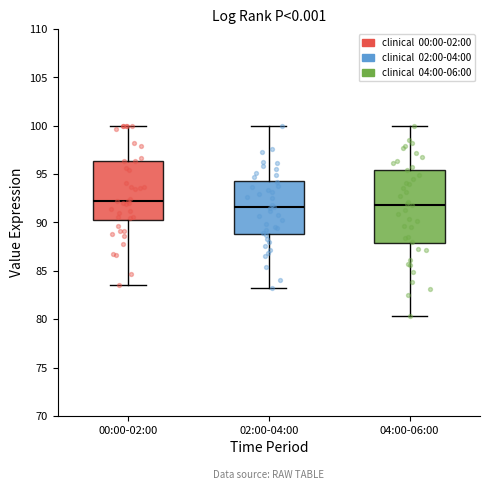

Reading left to right, transcribe this box plot: for each box, give where its median line is, the range the box spans, and where its two whiskers end, as read against the y-axis. The values are not printed on the chart, so give them approximately, as read against the axis.

00:00-02:00: median 92.0, box 90.5 to 96.5, whiskers 83.5 to 100.0
02:00-04:00: median 91.5, box 89.0 to 94.5, whiskers 83.0 to 100.0
04:00-06:00: median 92.0, box 88.0 to 95.5, whiskers 80.5 to 100.0